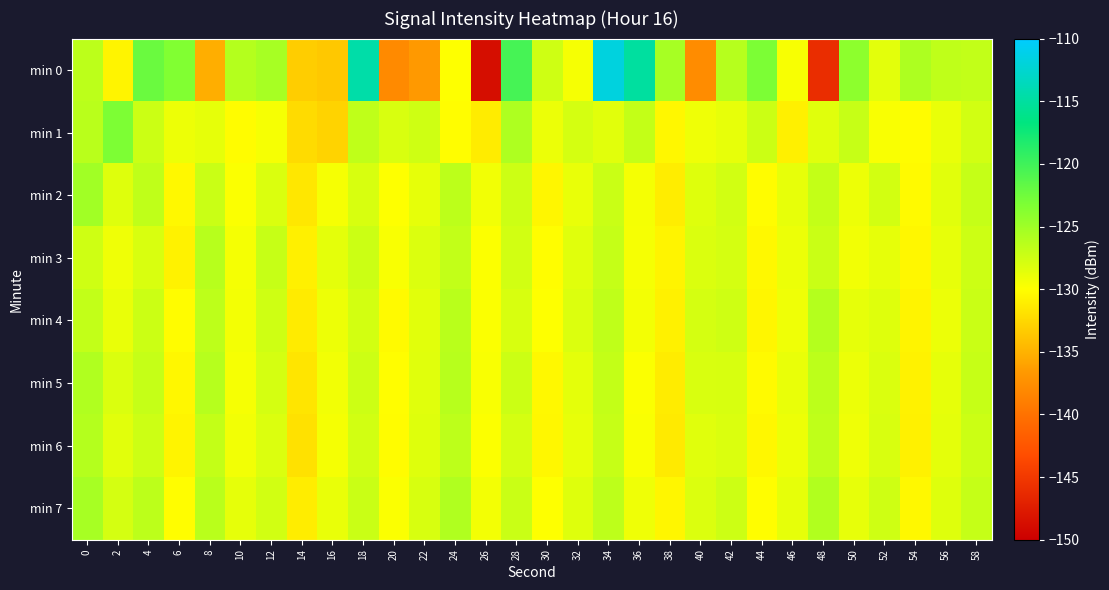

Which series changed the most between 22 and 56?

min 0